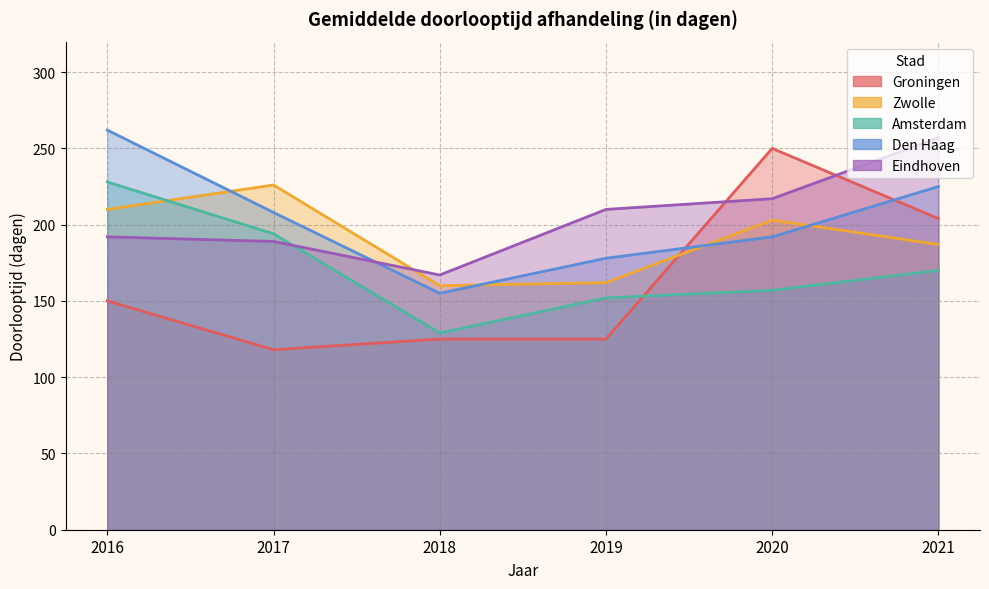

At which category is the sum across all series the highest?

2021